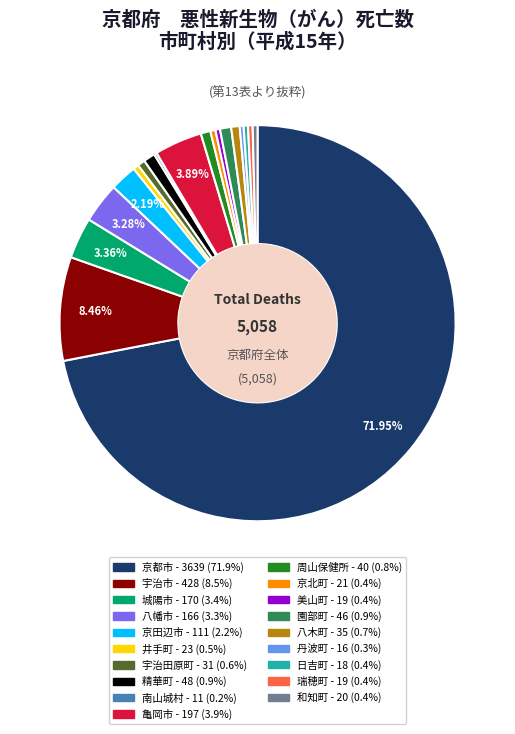

Combined, do 精華町 and 京北町 account for over 50%?

No